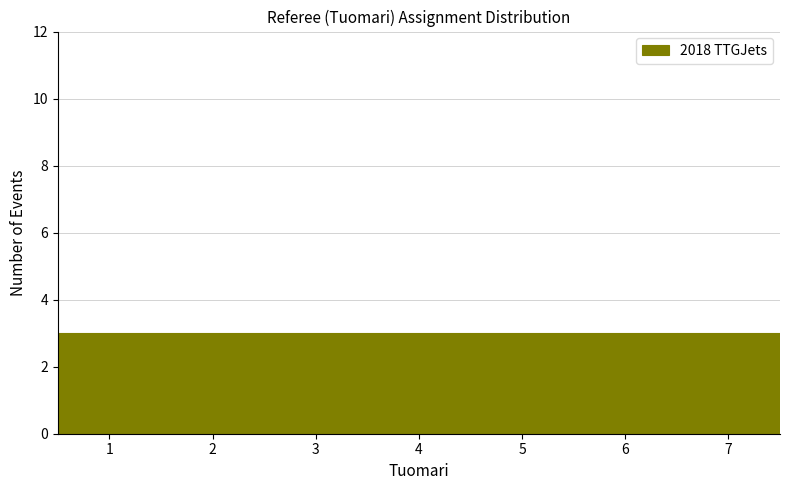

How tall is the bar that spans 5.5 to 6.5 on the x-axis? The values are not printed on the chart, so give them approximately, as read against the axis.

3